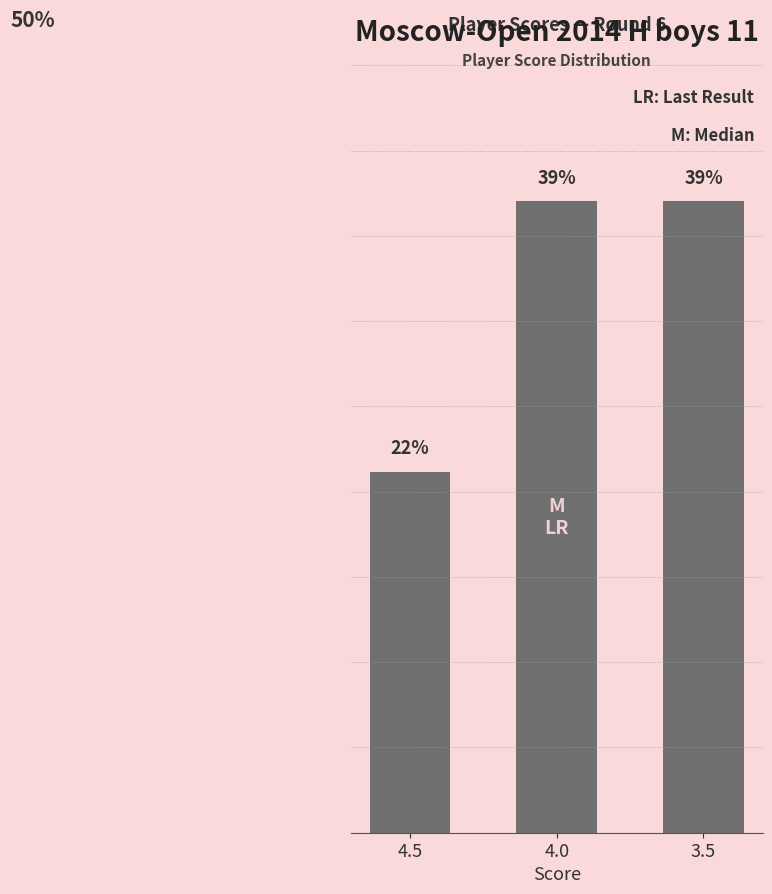

Are the bars horizontal?

No